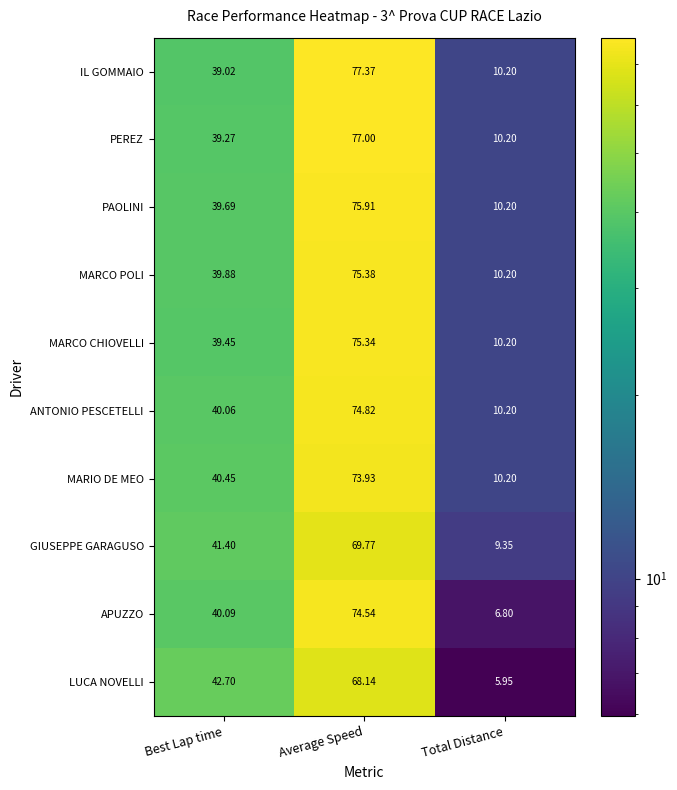

How many data points does each series have?

3